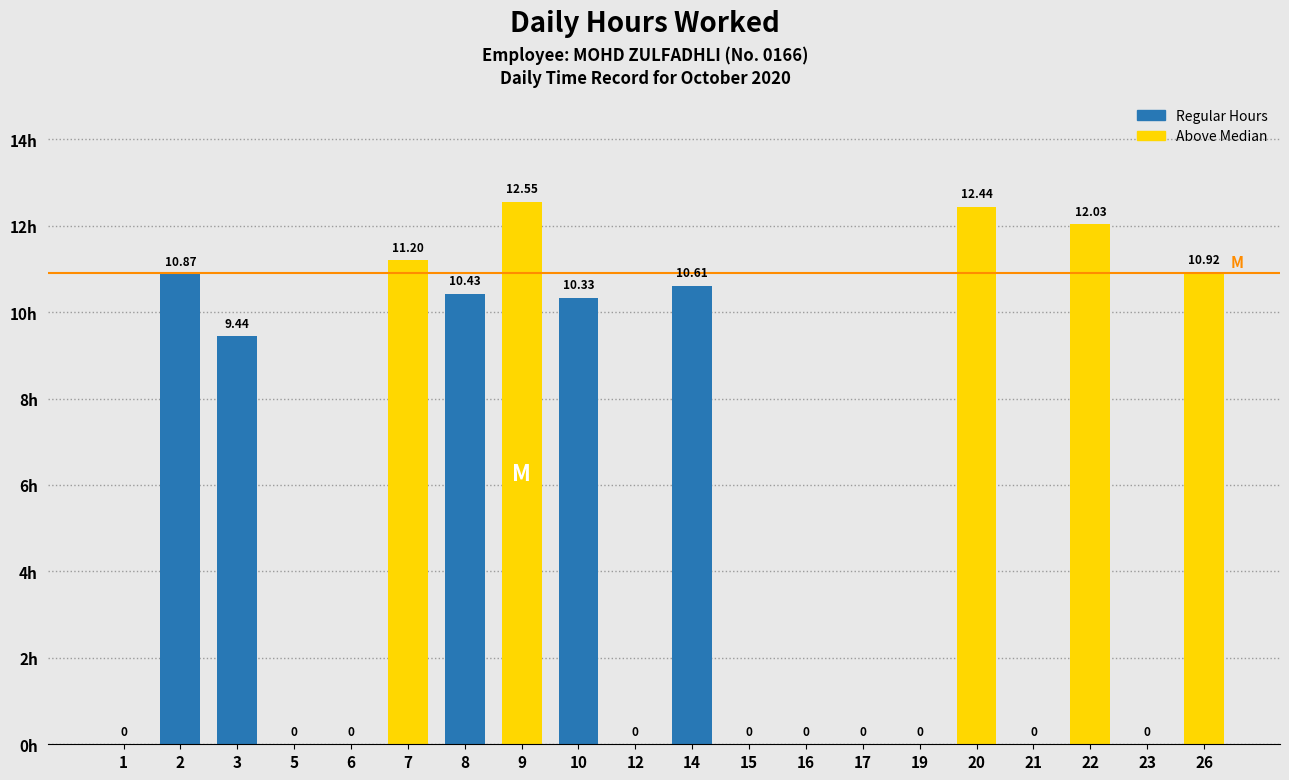

Between 20 and 14, which is larger?

20